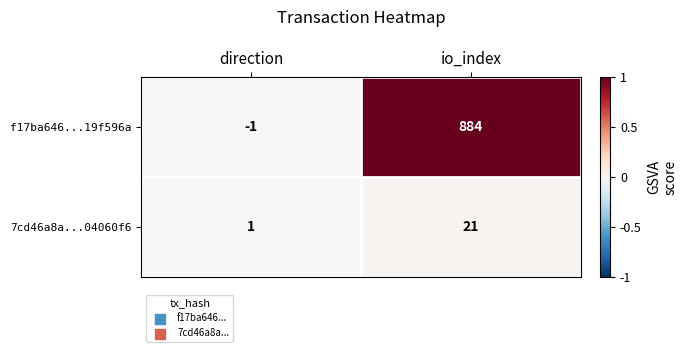

Count the number of data series in this chart.

2